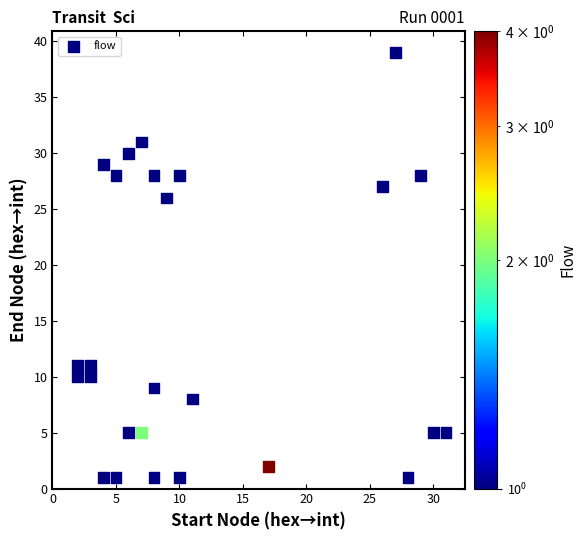

What is the range of X values (max minus min)?

29